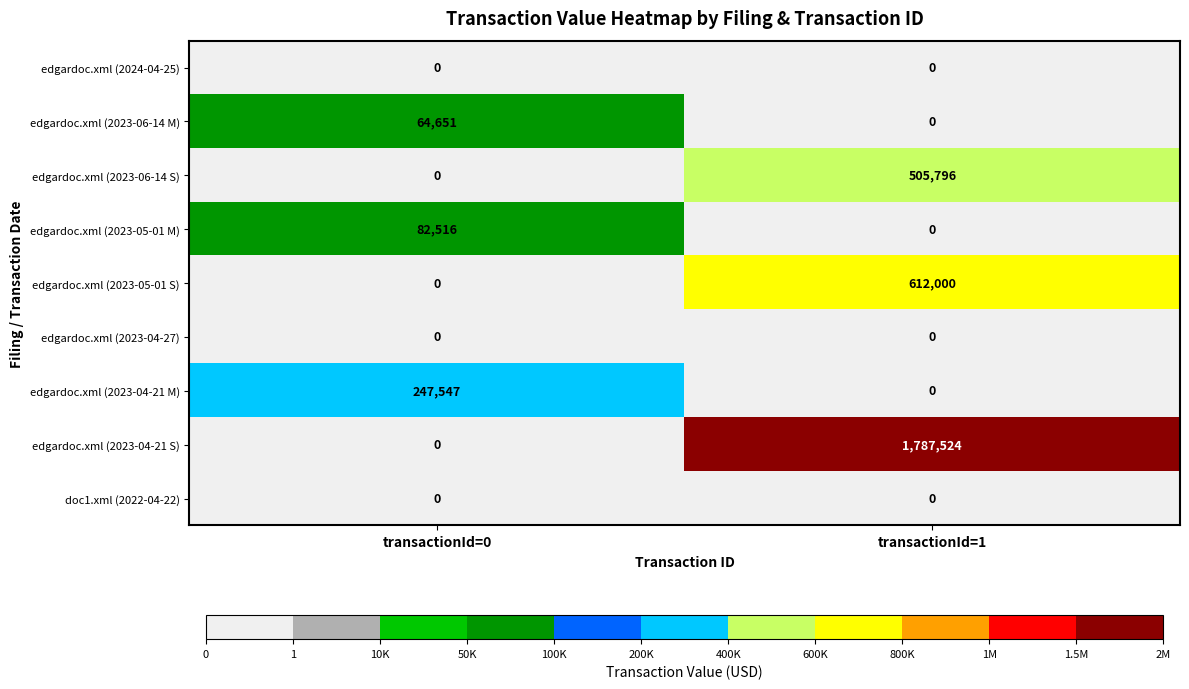

Which series has the widest spread of values?

edgardoc.xml (2023-04-21 S)